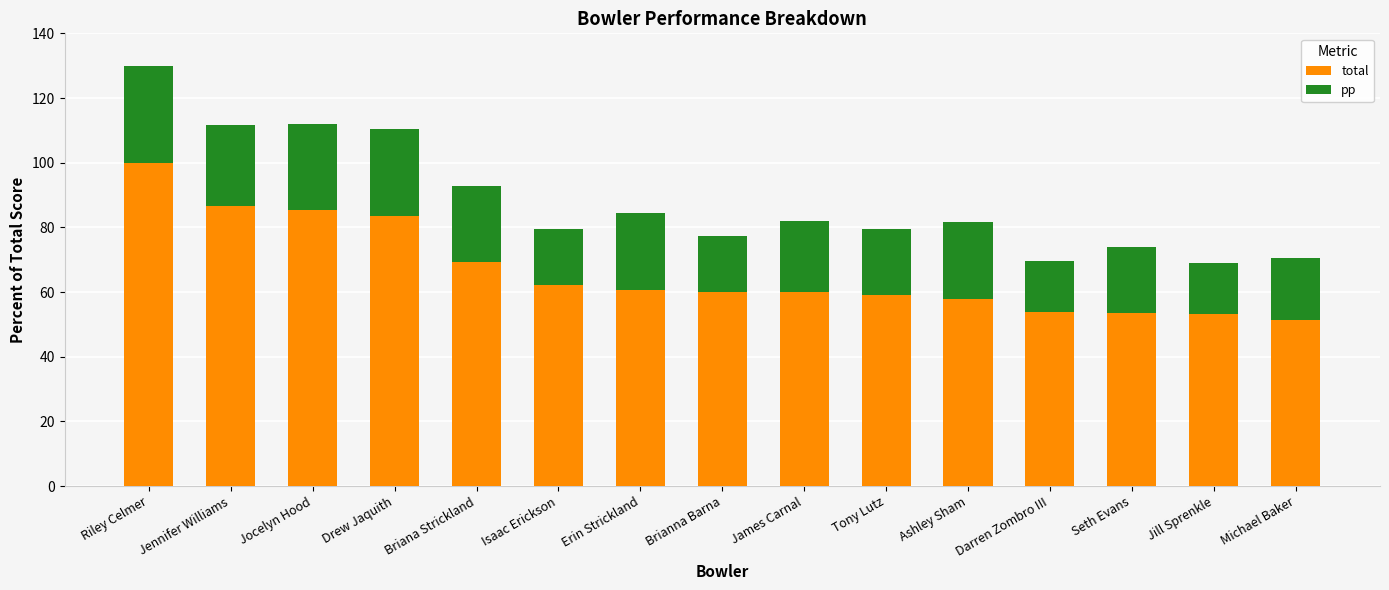

Does the chart contain any negative values?

No